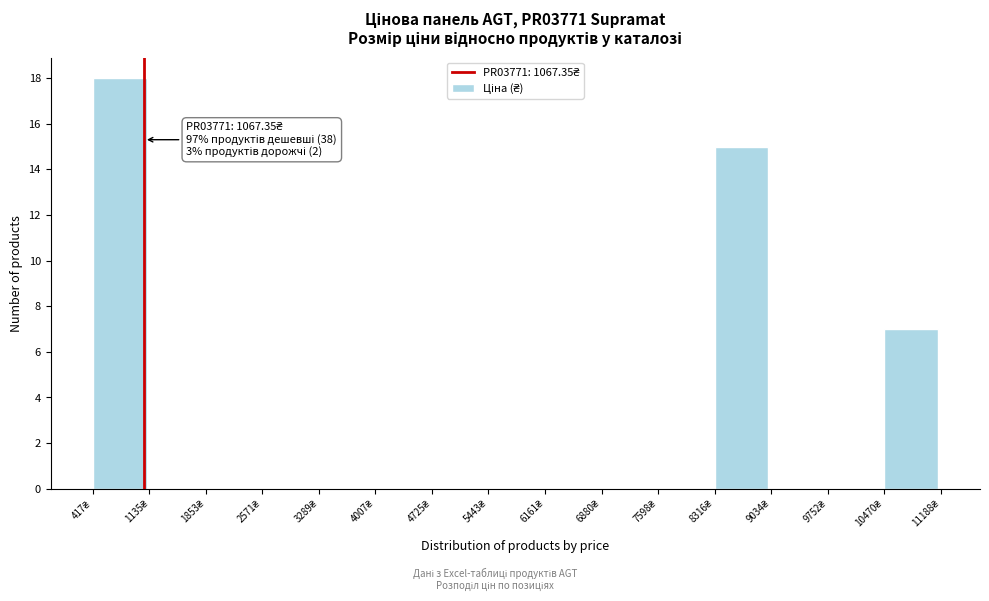

Over which range of the x-axis is the bar tallest?

400 to 1100